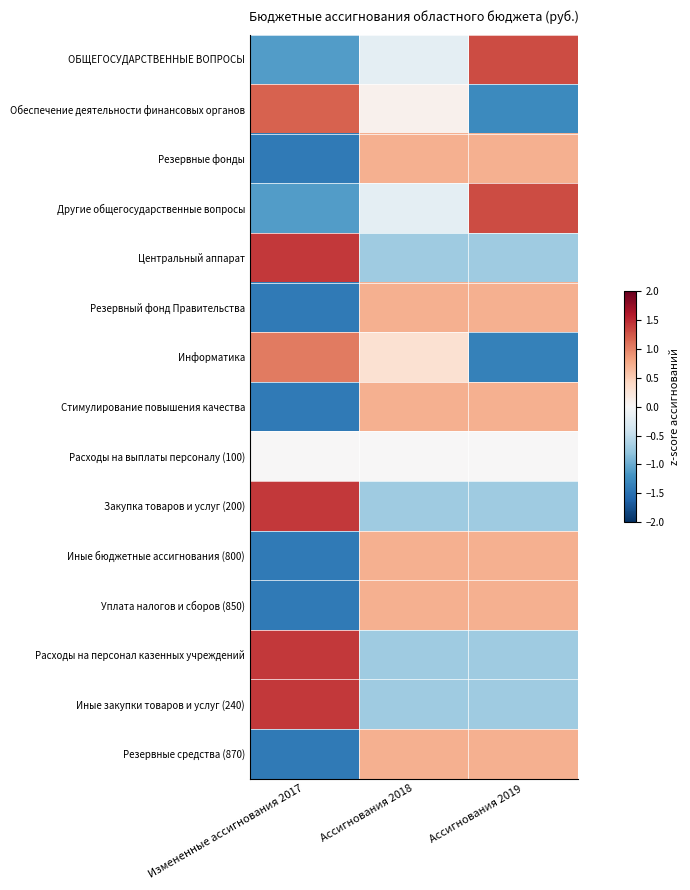

Reading left to right, extract all data points from this chart.

ОБЩЕГОСУДАРСТВЕННЫЕ ВОПРОСЫ: Измененные ассигнования 2017=-1.1	Ассигнования 2018=-0.2	Ассигнования 2019=1.3
Обеспечение деятельности финансовых органов: Измененные ассигнования 2017=1.2	Ассигнования 2018=0.1	Ассигнования 2019=-1.3
Резервные фонды: Измененные ассигнования 2017=-1.4	Ассигнования 2018=0.7	Ассигнования 2019=0.7
Другие общегосударственные вопросы: Измененные ассигнования 2017=-1.1	Ассигнования 2018=-0.2	Ассигнования 2019=1.3
Центральный аппарат: Измененные ассигнования 2017=1.4	Ассигнования 2018=-0.7	Ассигнования 2019=-0.7
Резервный фонд Правительства: Измененные ассигнования 2017=-1.4	Ассигнования 2018=0.7	Ассигнования 2019=0.7
Информатика: Измененные ассигнования 2017=1.0	Ассигнования 2018=0.3	Ассигнования 2019=-1.4
Стимулирование повышения качества: Измененные ассигнования 2017=-1.4	Ассигнования 2018=0.7	Ассигнования 2019=0.7
Расходы на выплаты персоналу (100): Измененные ассигнования 2017=0.0	Ассигнования 2018=0.0	Ассигнования 2019=0.0
Закупка товаров и услуг (200): Измененные ассигнования 2017=1.4	Ассигнования 2018=-0.7	Ассигнования 2019=-0.7
Иные бюджетные ассигнования (800): Измененные ассигнования 2017=-1.4	Ассигнования 2018=0.7	Ассигнования 2019=0.7
Уплата налогов и сборов (850): Измененные ассигнования 2017=-1.4	Ассигнования 2018=0.7	Ассигнования 2019=0.7
Расходы на персонал казенных учреждений: Измененные ассигнования 2017=1.4	Ассигнования 2018=-0.7	Ассигнования 2019=-0.7
Иные закупки товаров и услуг (240): Измененные ассигнования 2017=1.4	Ассигнования 2018=-0.7	Ассигнования 2019=-0.7
Резервные средства (870): Измененные ассигнования 2017=-1.4	Ассигнования 2018=0.7	Ассигнования 2019=0.7